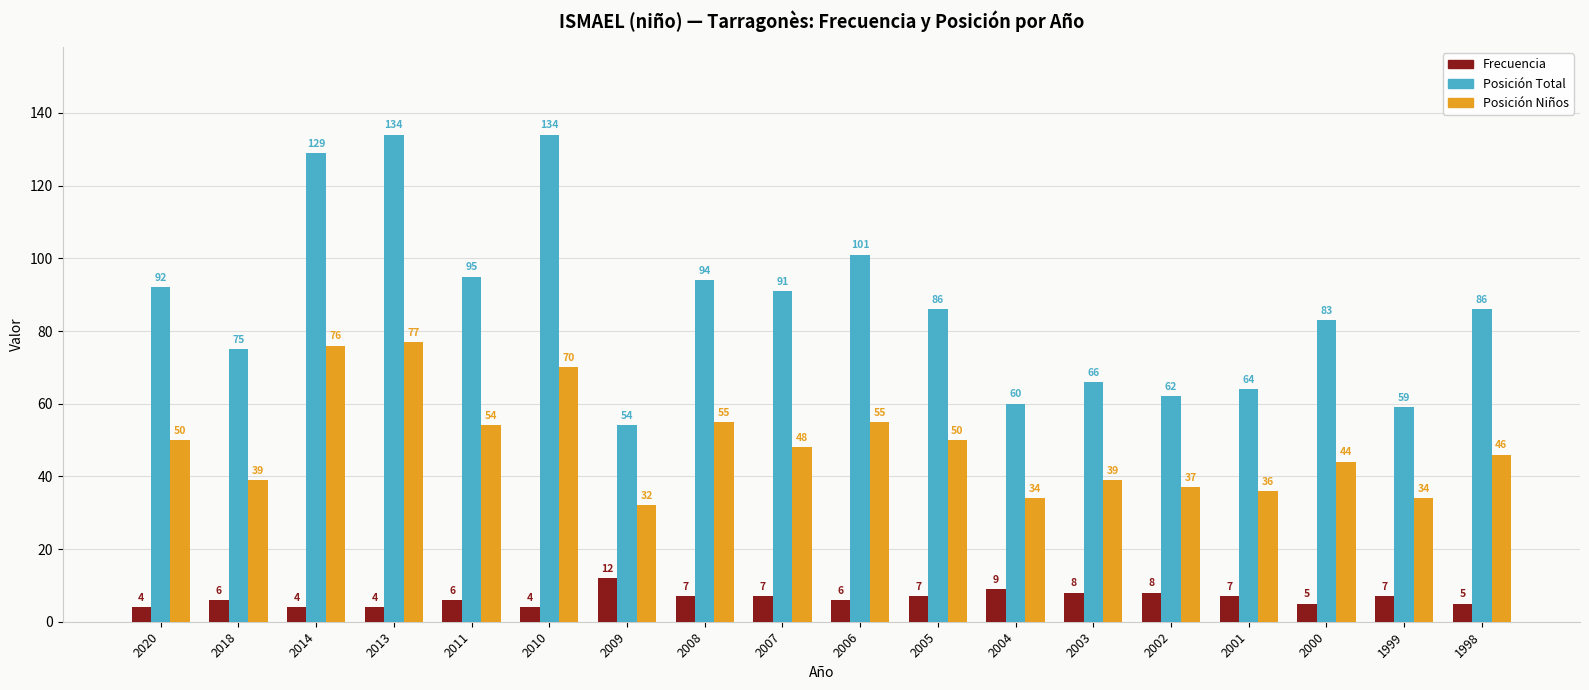

How many groups of bars are there?

18